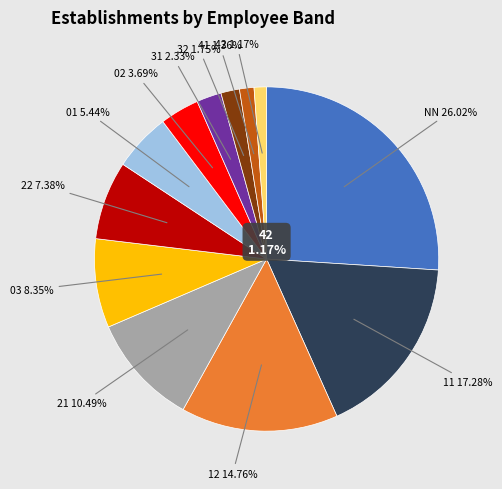

Combined, do 03 and NN account for over 50%?

No